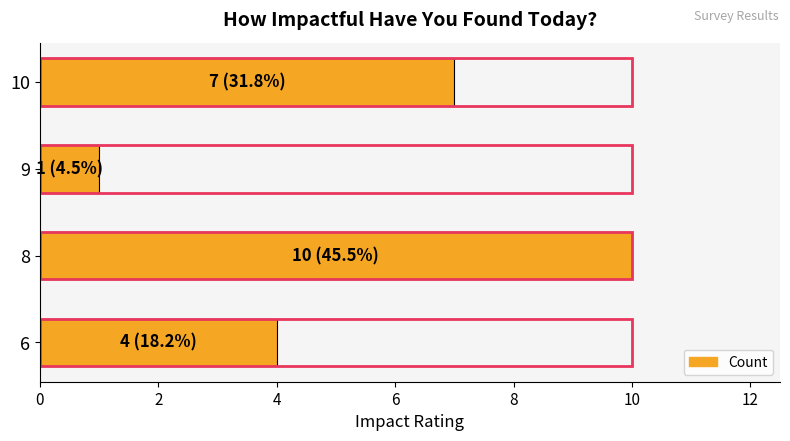

How many data points does each series have?

4